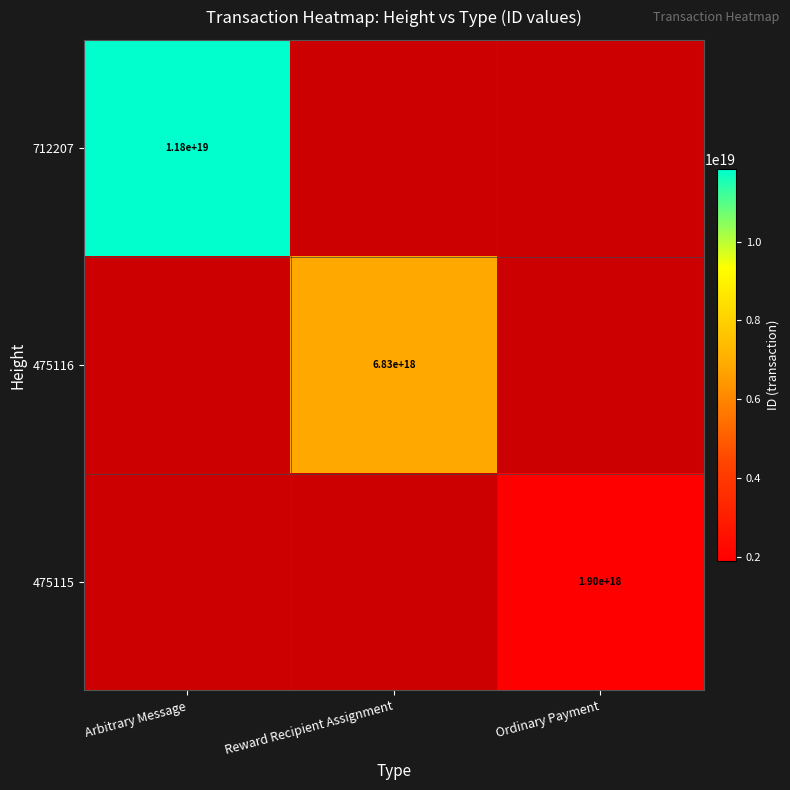

True or false: 475115 has a value of 1900000000000000000 at Ordinary Payment.

True